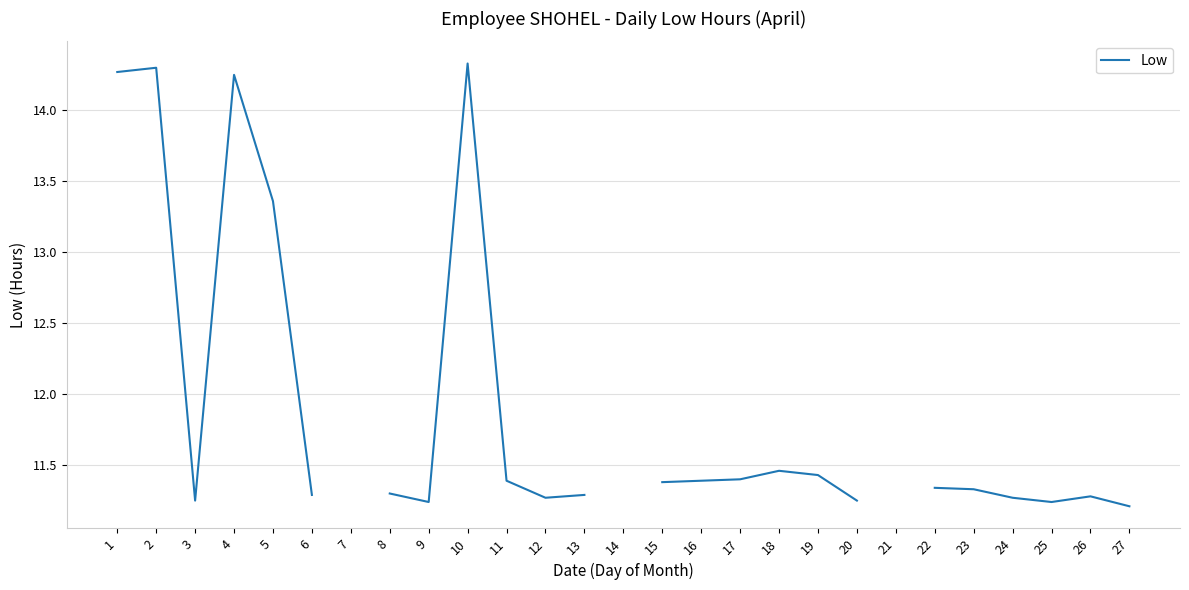

What is the value of the 18th point from the left?

11.5